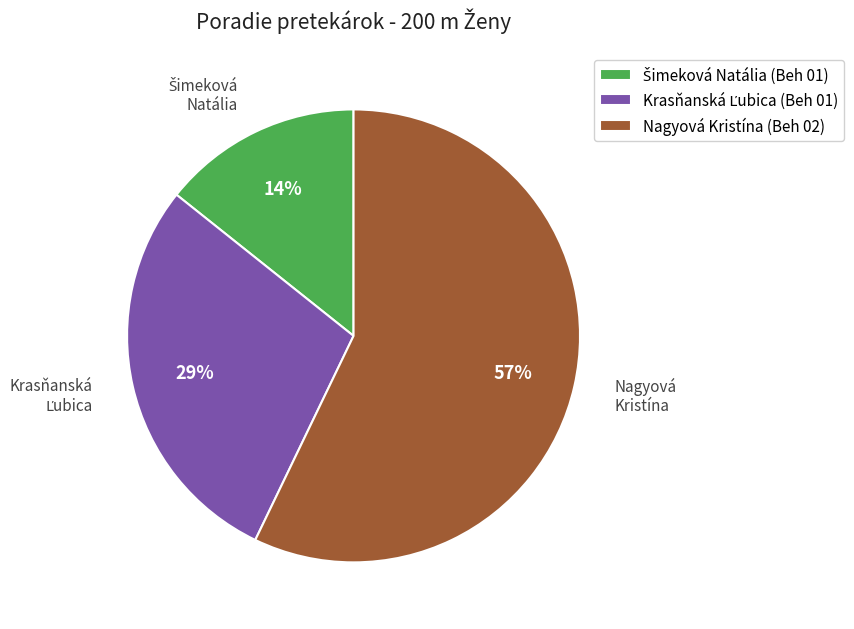

To the nearest percent, what is the average slice percentage?

33%